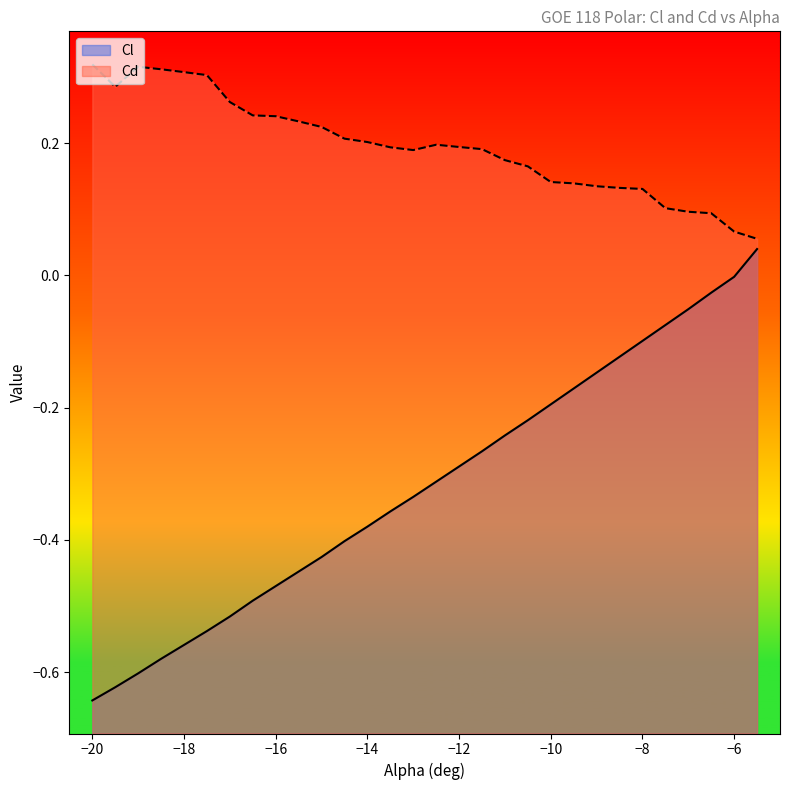

What is the difference between the second highest and minimum values in the Cd series?

0.3